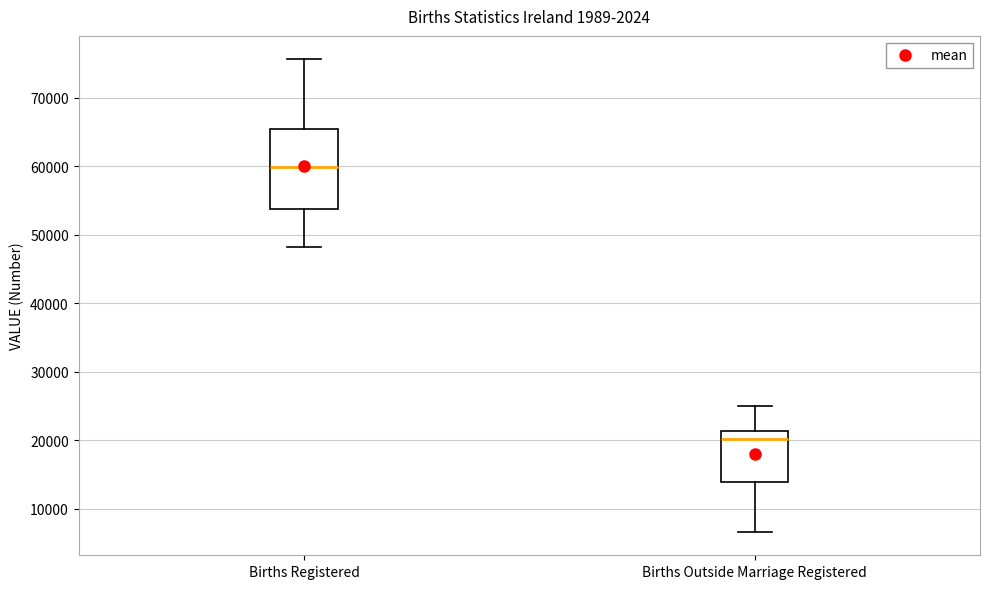

Which box's median line is the highest?

Births Registered